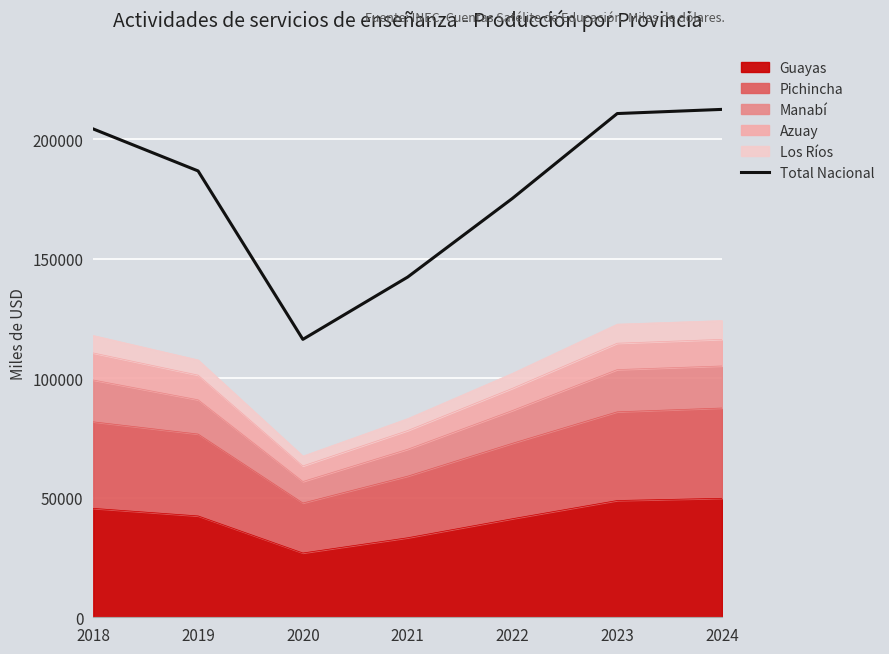

What is the minimum value shown in the chart?

116311